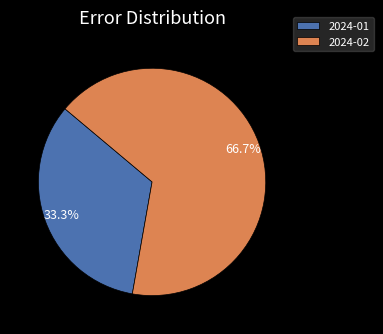

Which category has the biggest portion of the pie?

2024-02